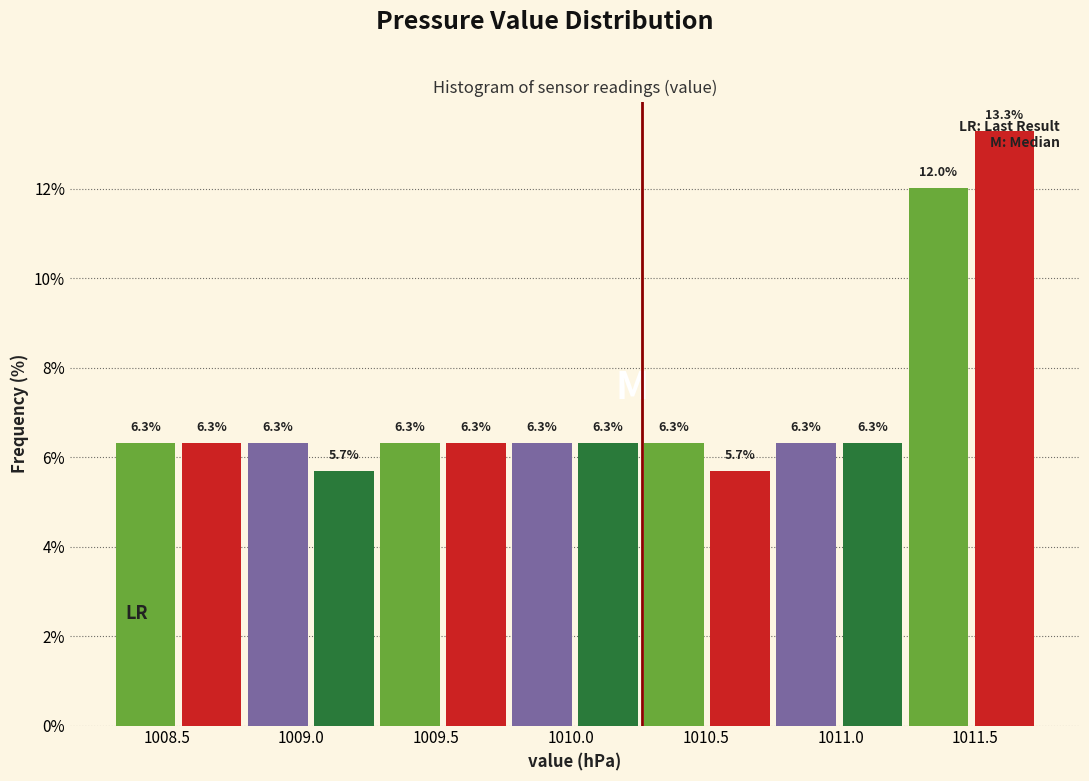

Reading left to right, transcribe this chart: for each bar, give the range it covers on the x-axis and its height. The bar edges are not printed on the chart, so give them approximately, as read against the axis.

1008.300 to 1008.545: 6.3
1008.545 to 1008.790: 6.3
1008.790 to 1009.035: 6.3
1009.035 to 1009.280: 5.7
1009.280 to 1009.525: 6.3
1009.525 to 1009.770: 6.3
1009.770 to 1010.015: 6.3
1010.015 to 1010.260: 6.3
1010.260 to 1010.505: 6.3
1010.505 to 1010.750: 5.7
1010.750 to 1010.995: 6.3
1010.995 to 1011.240: 6.3
1011.240 to 1011.485: 12.0
1011.485 to 1011.730: 13.3